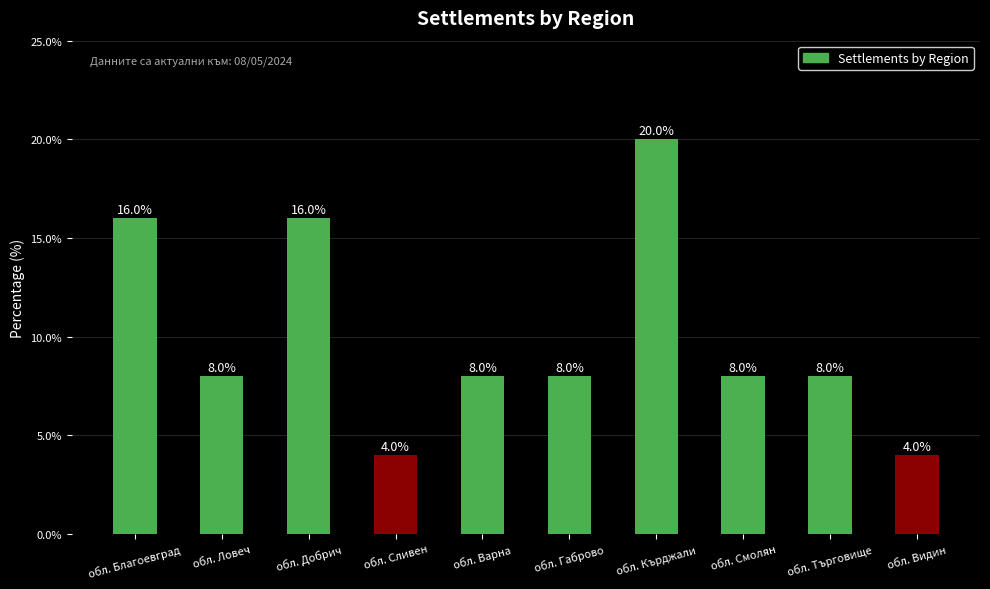

Reading left to right, transcribe all the data shown in this chart.

обл. Благоевград=16	обл. Ловеч=8	обл. Добрич=16	обл. Сливен=4	обл. Варна=8	обл. Габрово=8	обл. Кърджали=20	обл. Смолян=8	обл. Търговище=8	обл. Видин=4